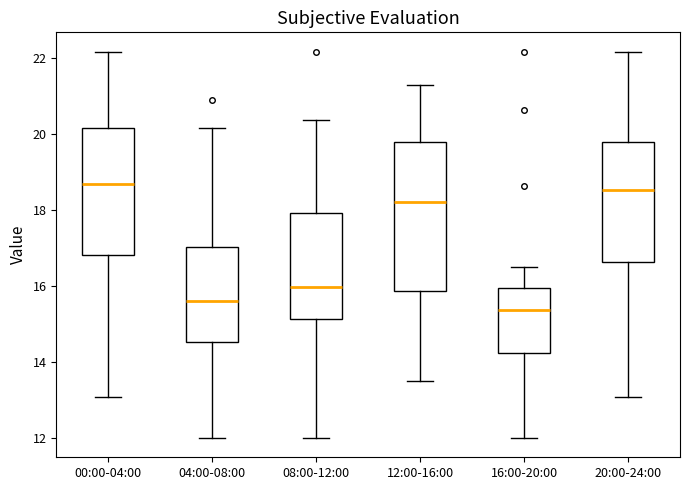

Reading left to right, transcribe this box plot: for each box, give where its median line is, the range the box spans, and where its two whiskers end, as read against the y-axis. The values are not printed on the chart, so give them approximately, as read against the axis.

00:00-04:00: median 18.6, box 16.8 to 20.2, whiskers 13.0 to 22.2
04:00-08:00: median 15.6, box 14.6 to 17.0, whiskers 12.0 to 20.2
08:00-12:00: median 16.0, box 15.2 to 18.0, whiskers 12.0 to 20.4
12:00-16:00: median 18.2, box 15.8 to 19.8, whiskers 13.6 to 21.4
16:00-20:00: median 15.4, box 14.2 to 16.0, whiskers 12.0 to 16.6
20:00-24:00: median 18.6, box 16.6 to 19.8, whiskers 13.0 to 22.2